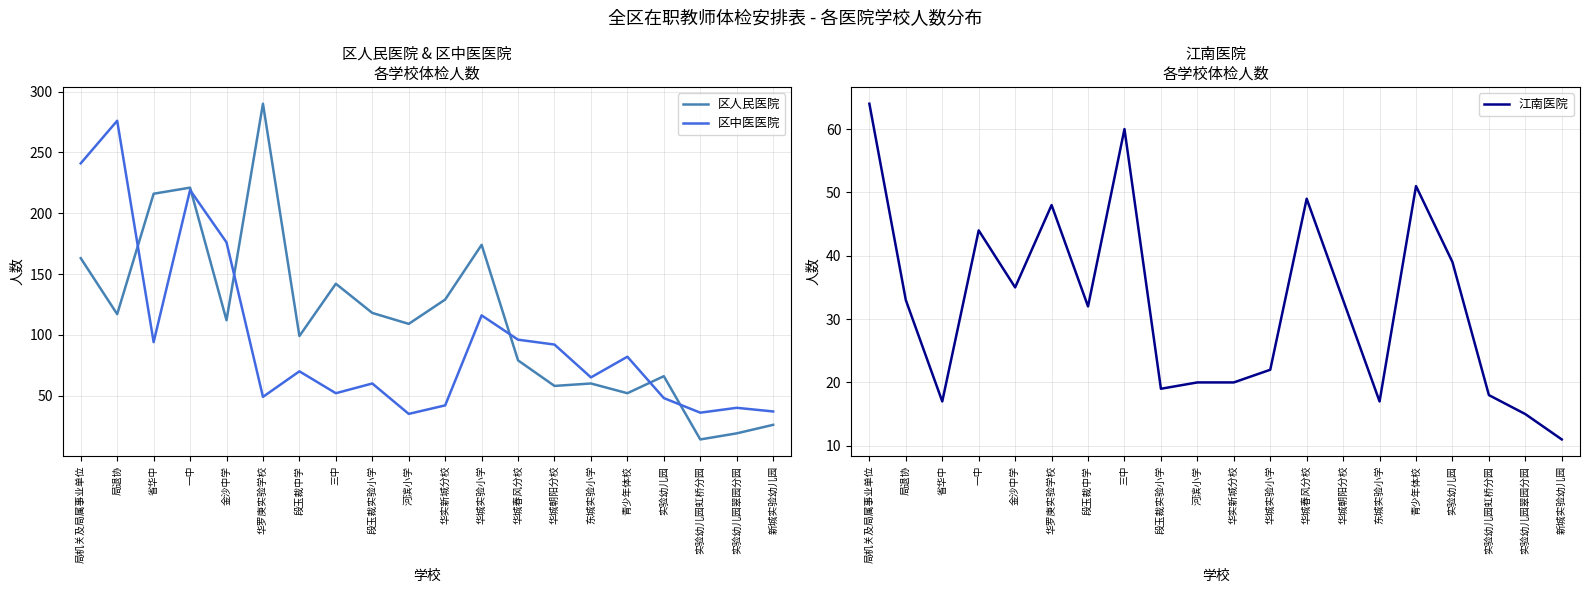

Which series has the largest range (max minus min)?

区人民医院